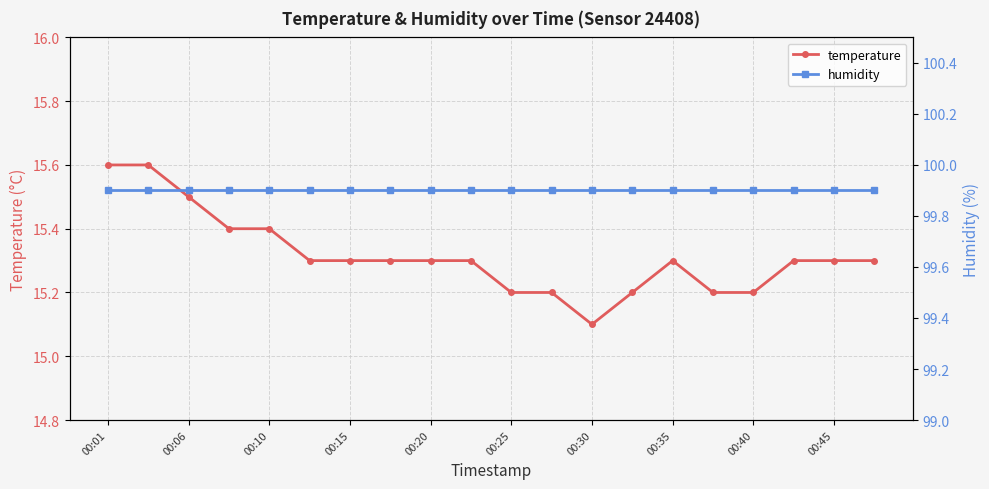

How many lines are shown in the chart?

2